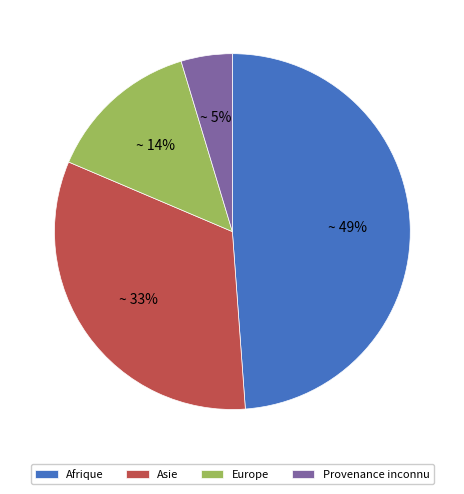

Is the sum of Afrique and Asie greater than half?

Yes